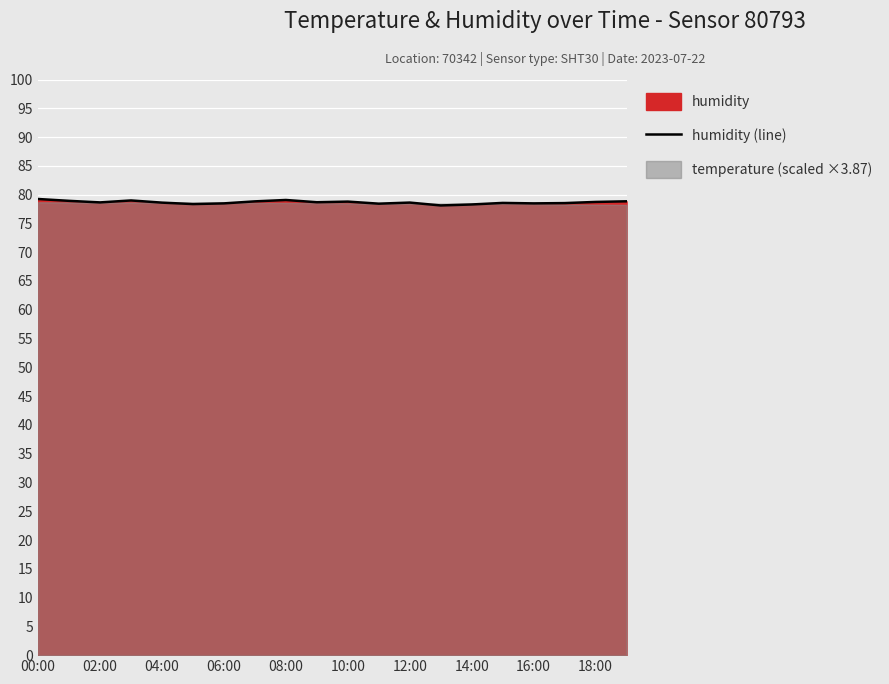

What is the highest value of the humidity (line) series?

79.2